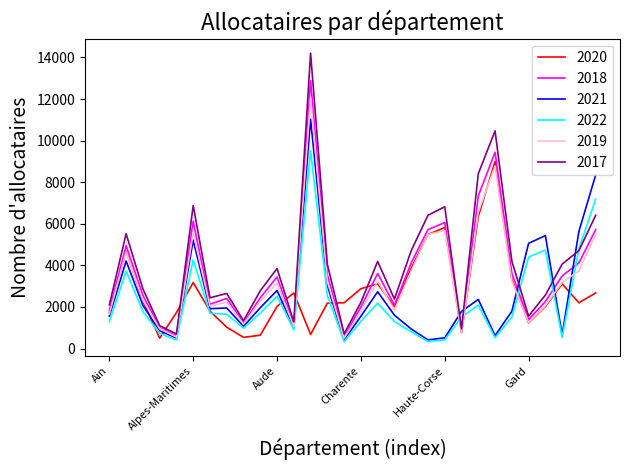

What is the lowest value of the 2018 series?

580